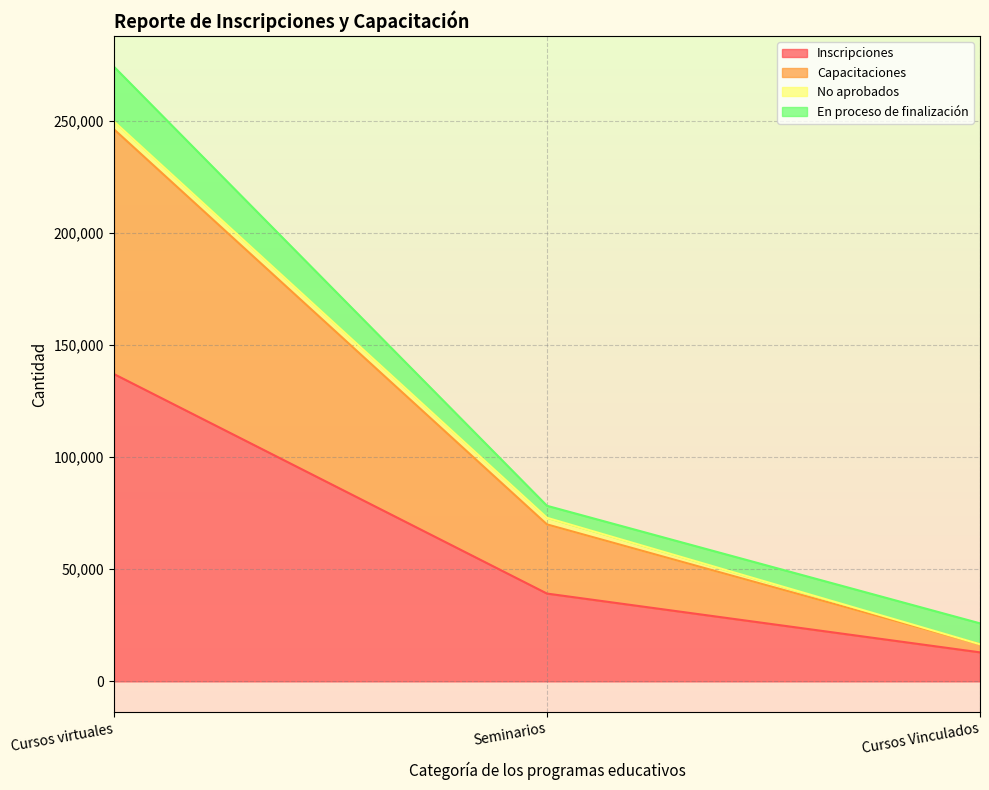

At which label does Inscripciones reach its peak?

Cursos virtuales